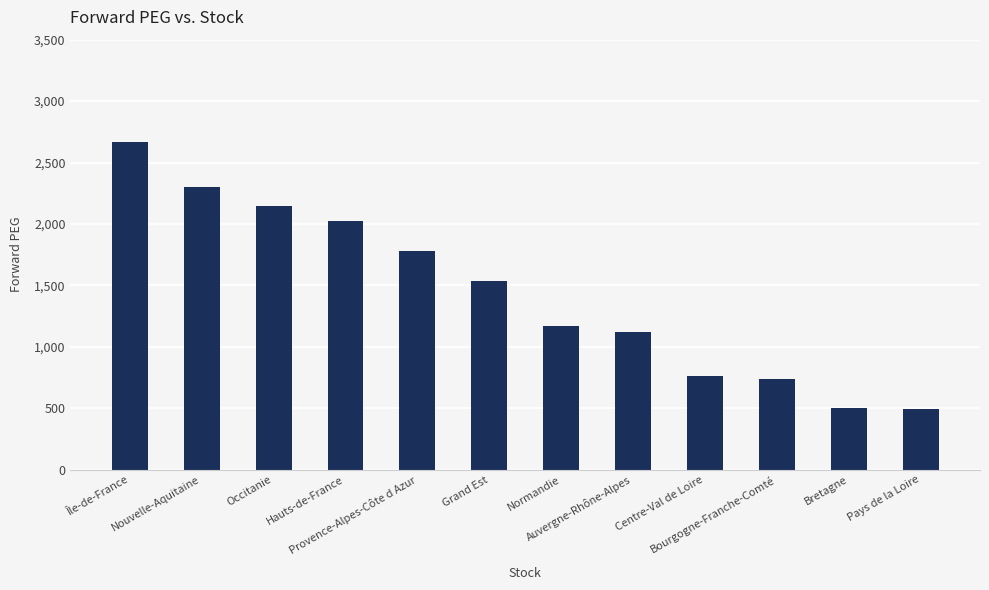

What is the greatest value displayed?

2669